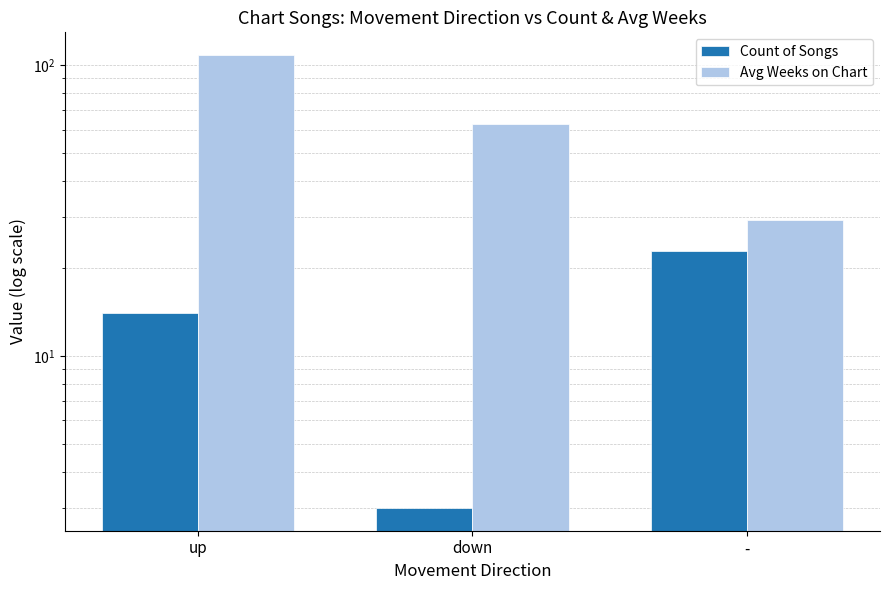

What is the average value of the Count of Songs series?

13.3